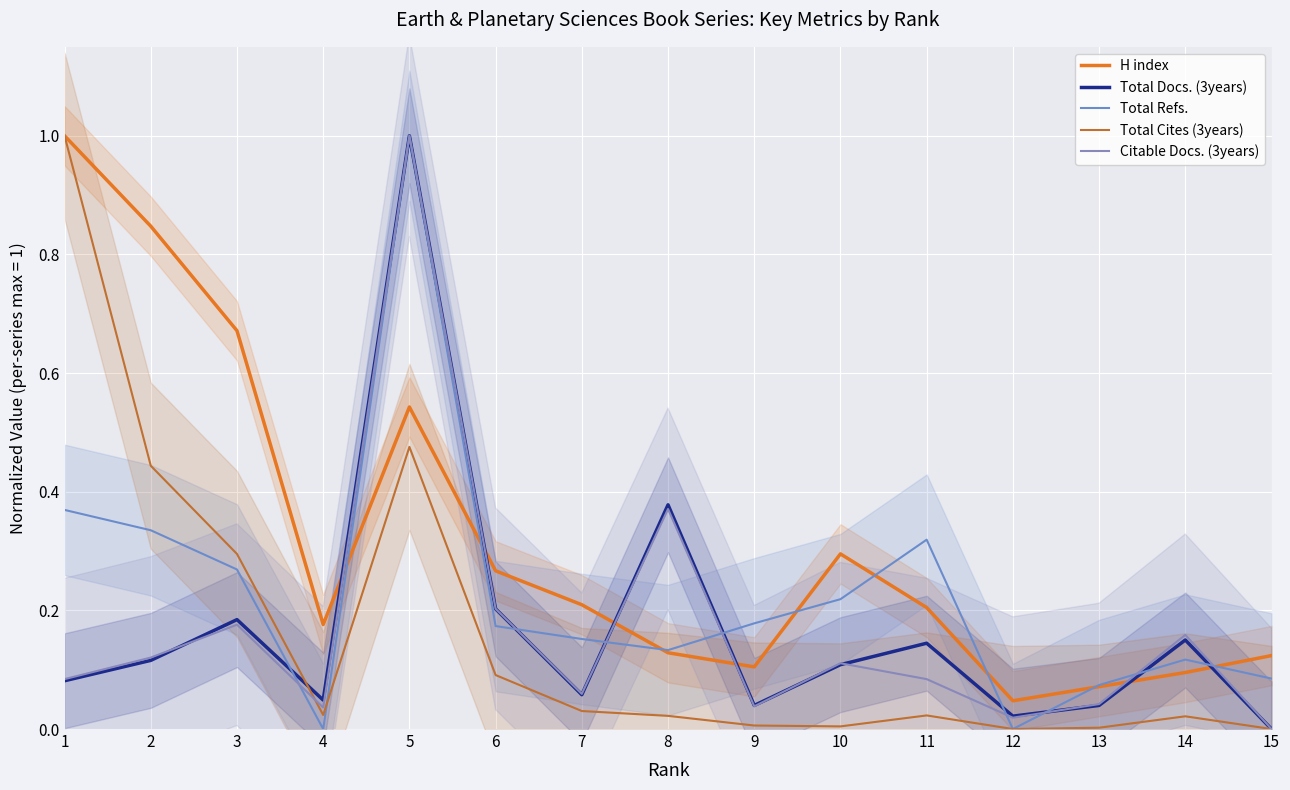

Which series changed the most between 10 and 13?

H index